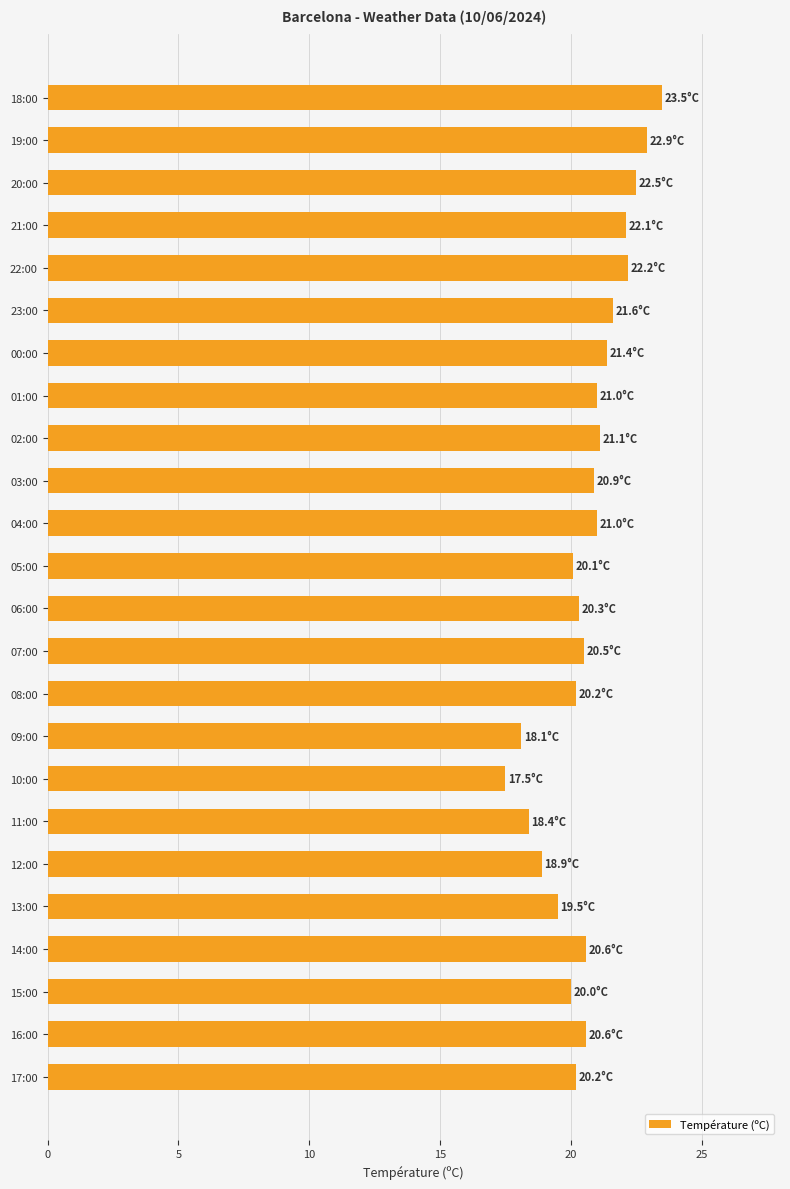

What is the maximum value shown in the chart?

23.5